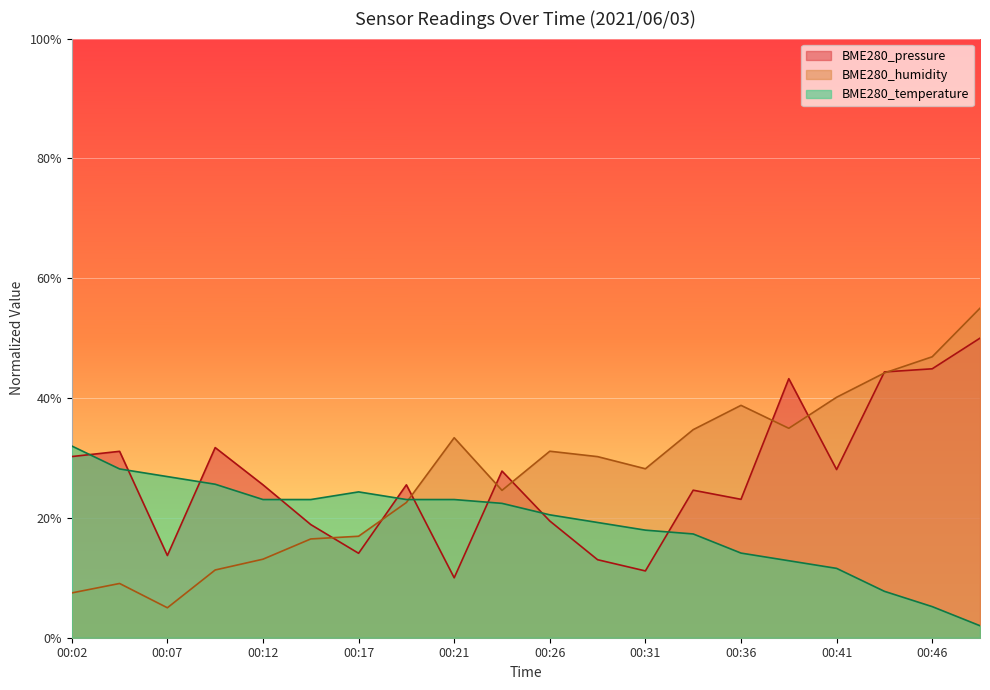

Between which two adjacent categories do BME280_pressure and BME280_humidity first intersect?

00:14 and 00:17